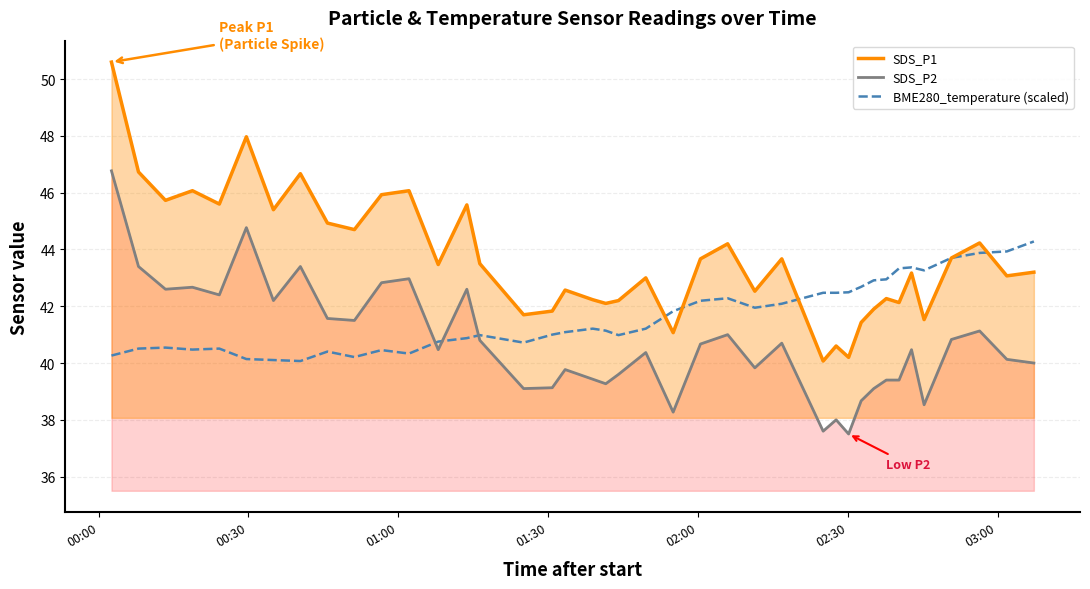

True or false: BME280_temperature (scaled) and SDS_P2 cross at least once.

True